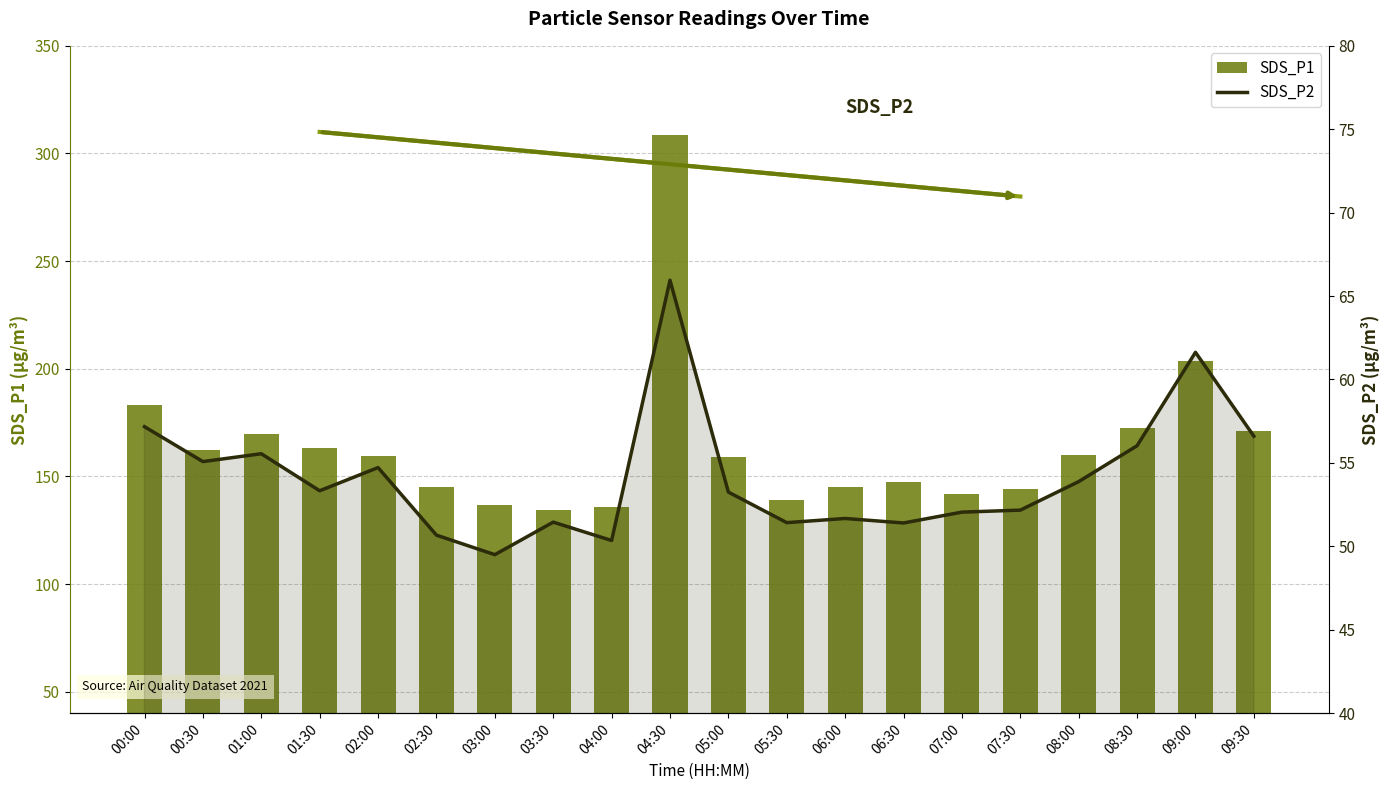

Between 06:00 and 09:30, which is larger?

09:30